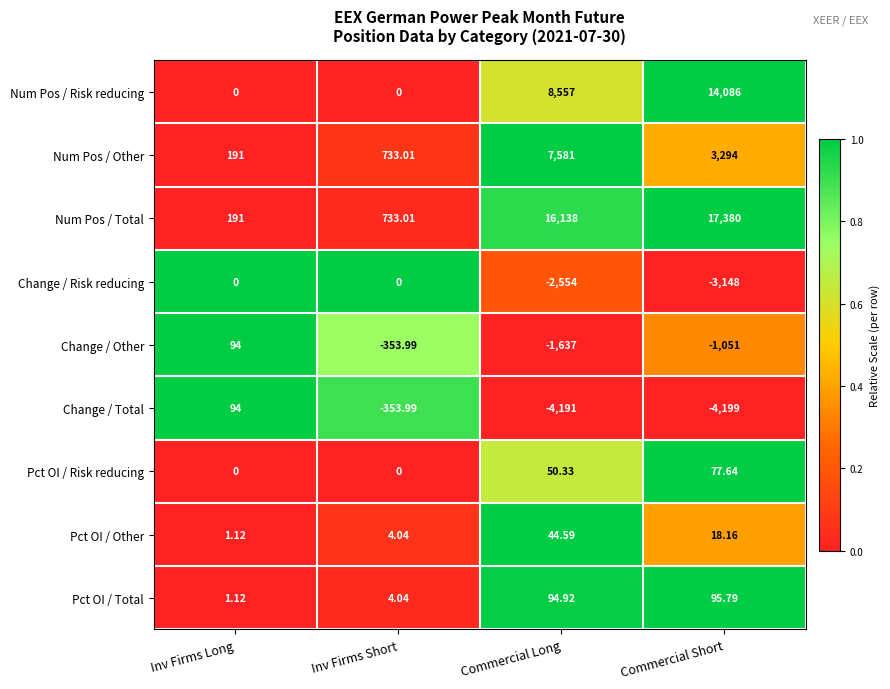

What is the difference between the highest and lowest values at Inv Firms Short?

1087.0